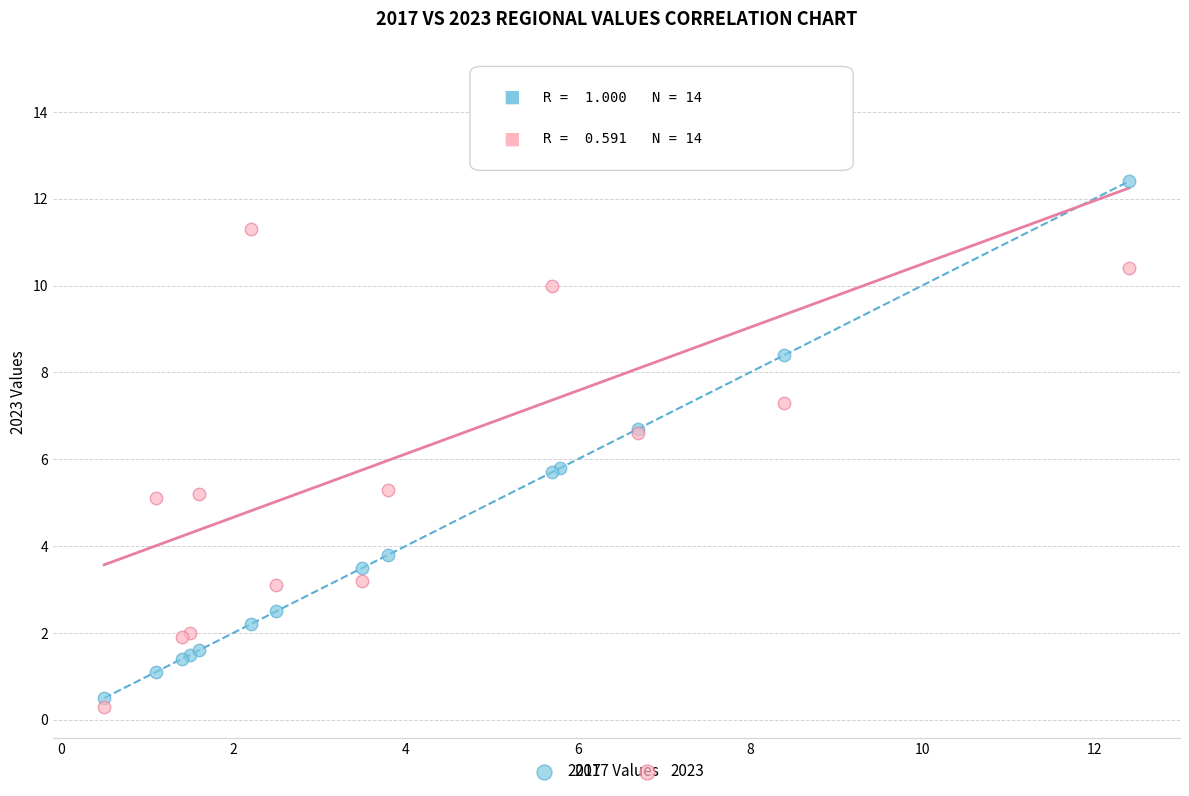

Which series has the largest Y range (max minus min)?

2023